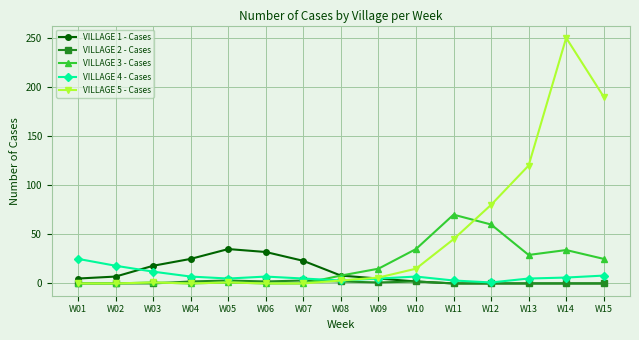

At how many categories does at least one series exceed 55?

5